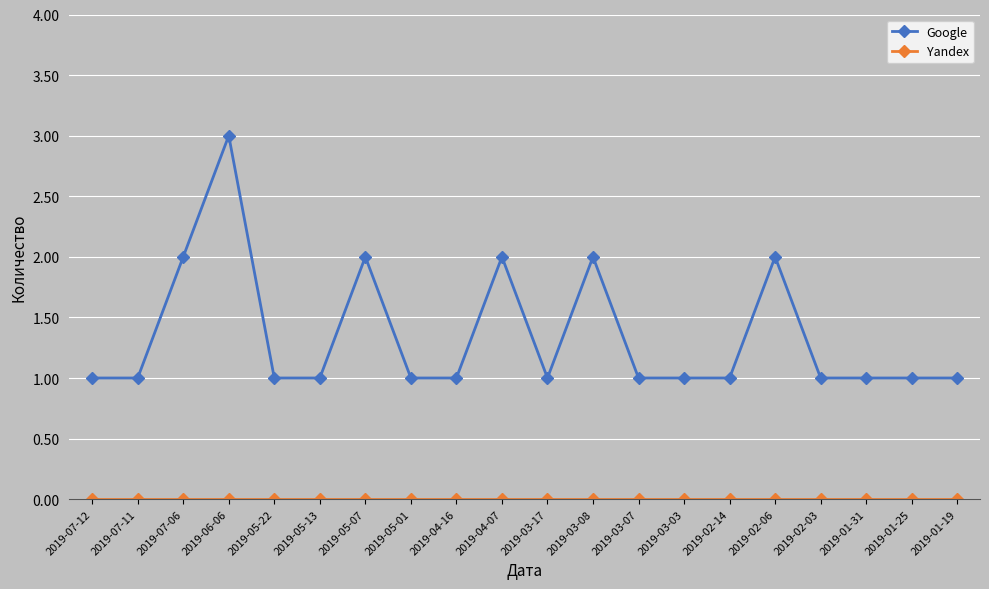

Between 2019-07-06 and 2019-03-03, which series saw the biggest shift?

Google